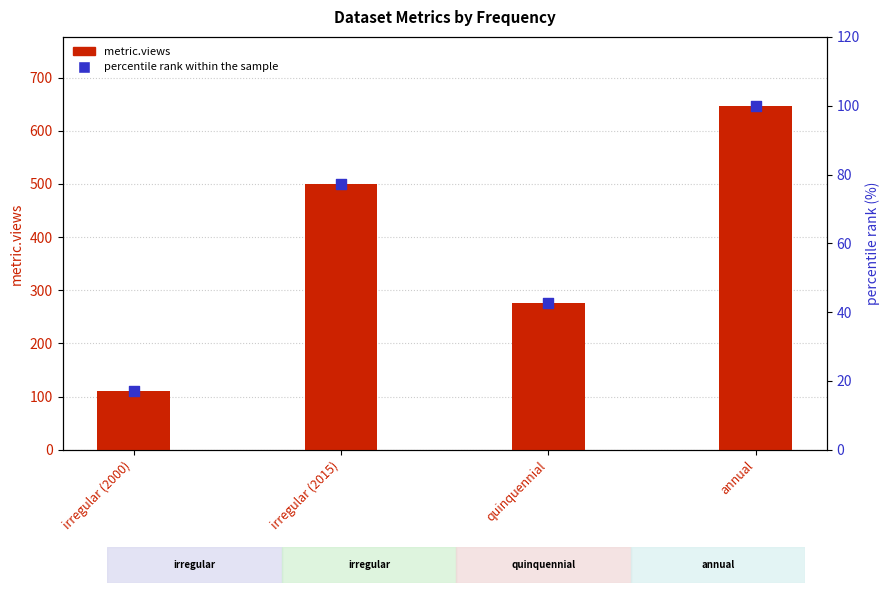

What is the total value across all series at irregular (2000)?

127.0